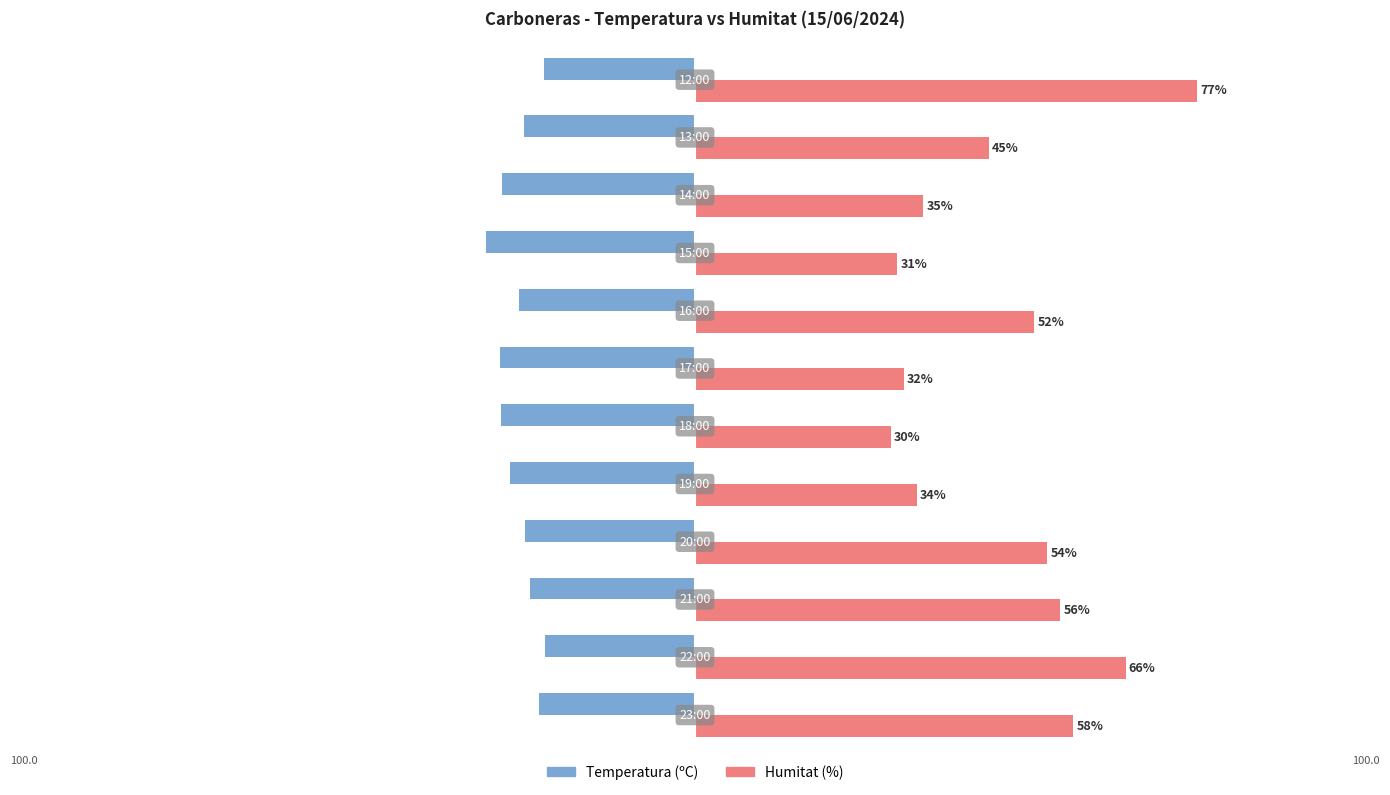

Rank the series by their average value, from lowest to highest.

Temperatura (ºC), Humitat (%)